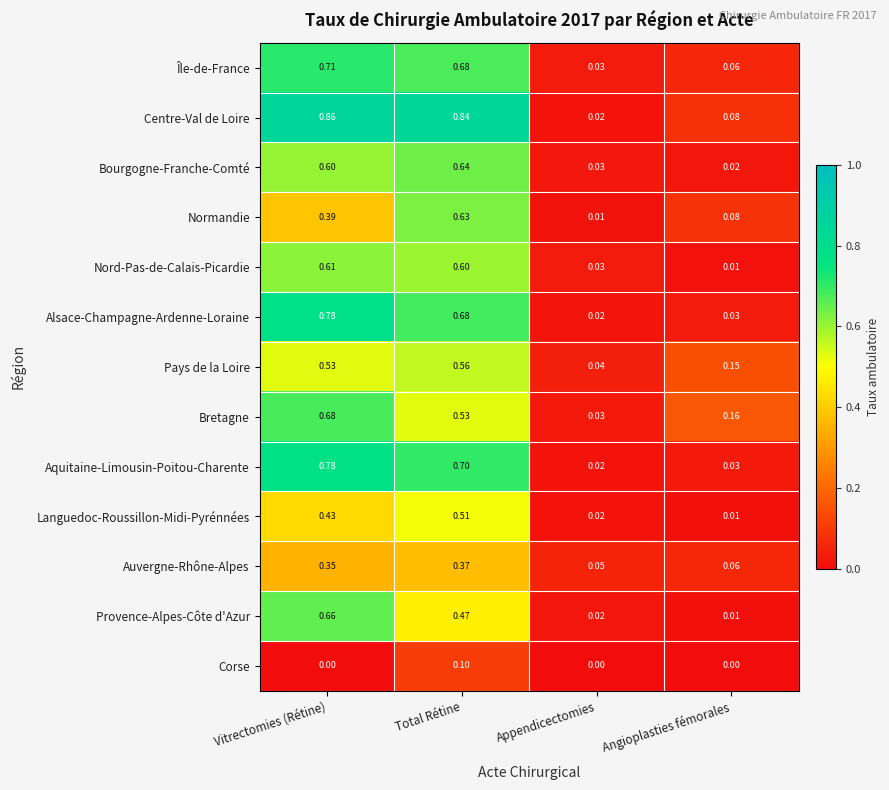

At which label does Languedoc-Roussillon-Midi-Pyrénnées reach its minimum?

Angioplasties fémorales